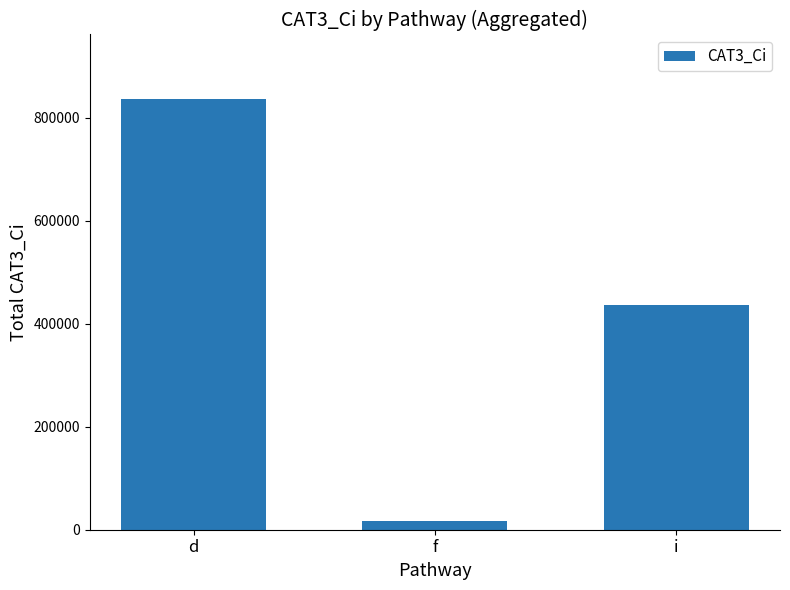

What is the smallest value displayed?

17220.0